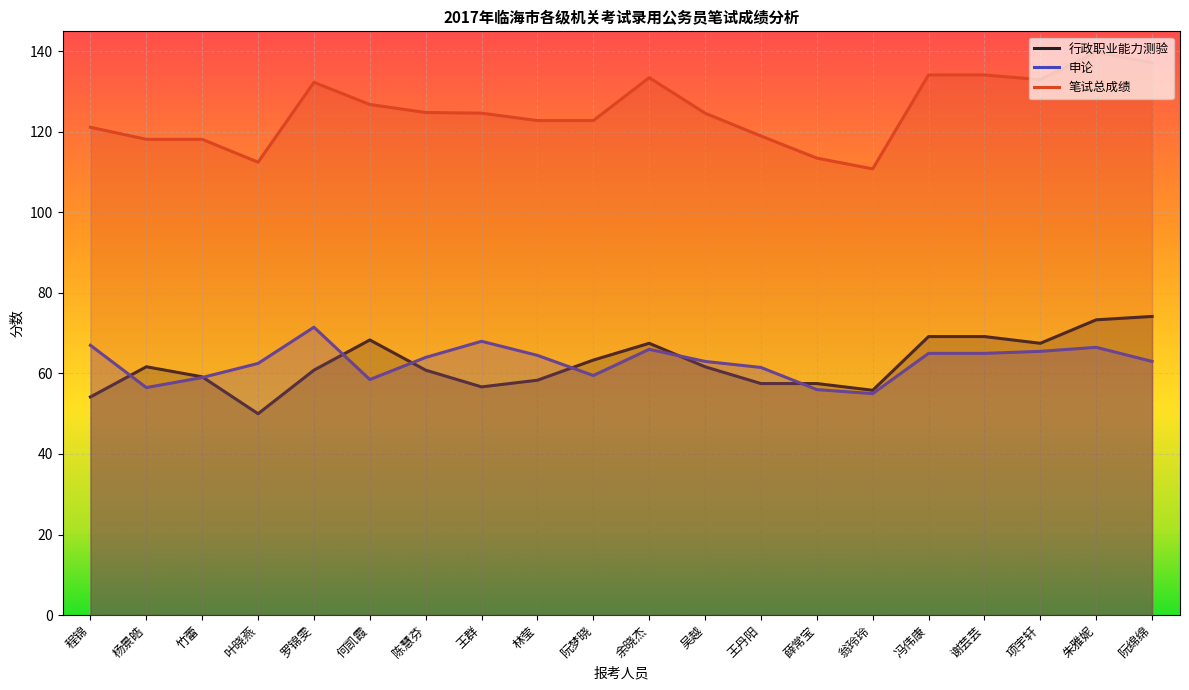

What position from the left is 杨景皓?

2